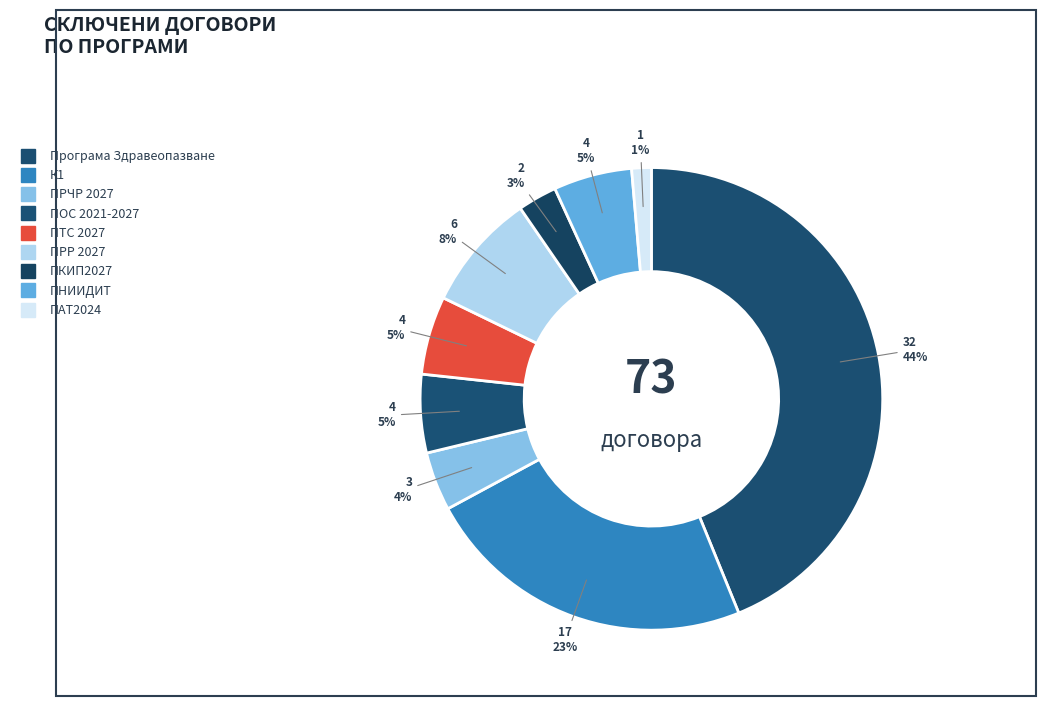

What percentage is the ПТС 2027 slice, to the nearest percent?

5%